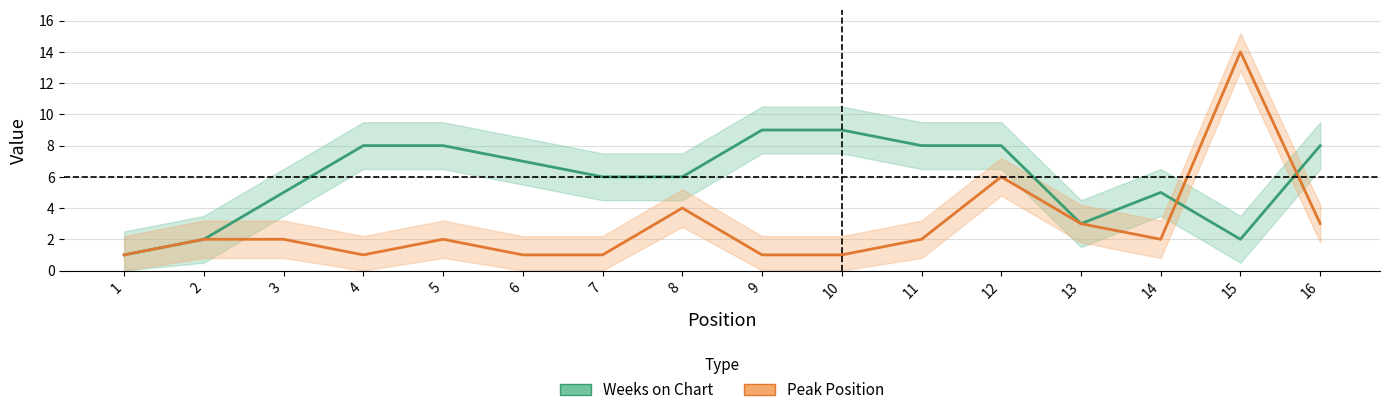

What is the smallest value displayed?

1